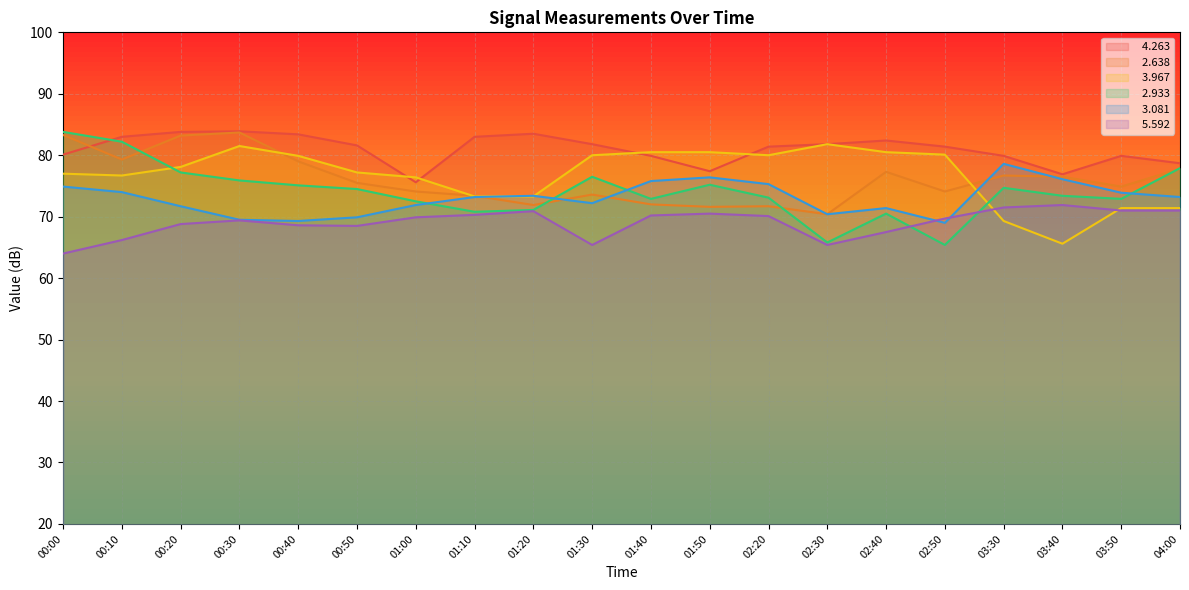

At which label is   5.592 closest to 67?

02:40